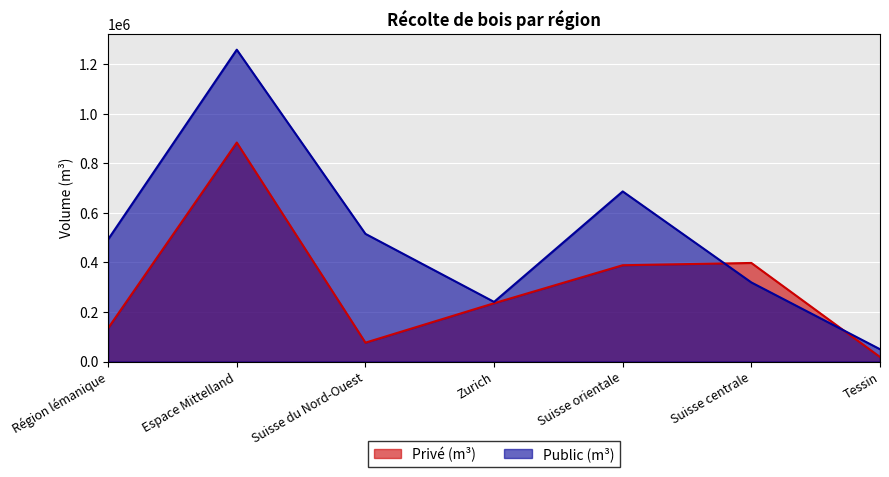

The Public (m³) series shows 1259079 at Espace Mittelland. True or false?

True